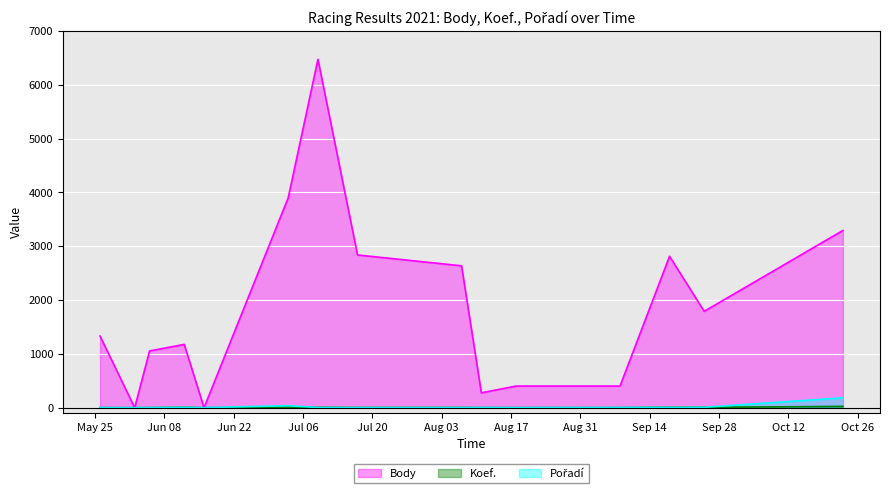

True or false: Body and Koef. cross at least once.

False